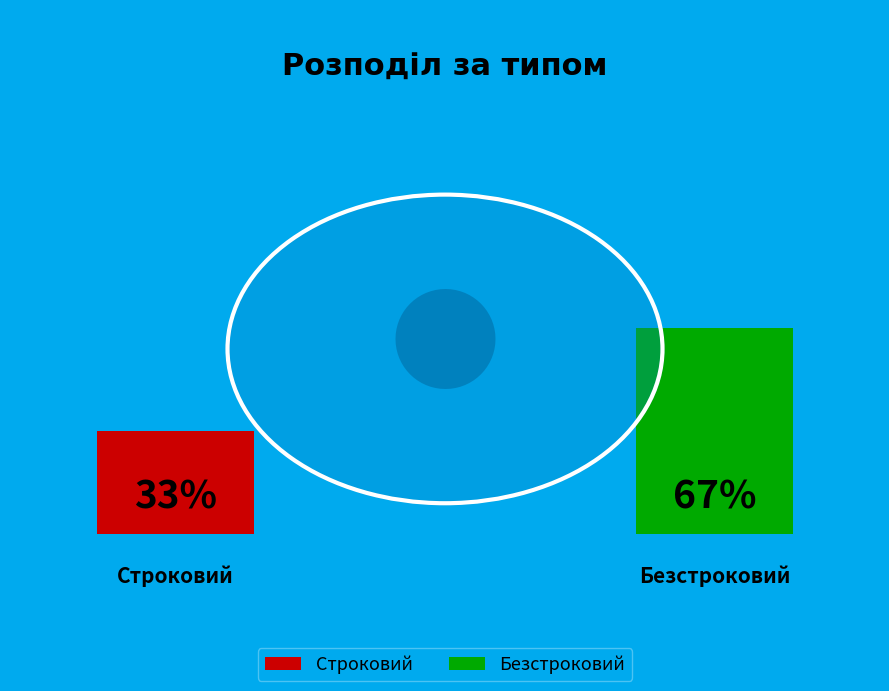

Which has a higher value, Безстроковий or Строковий?

Безстроковий